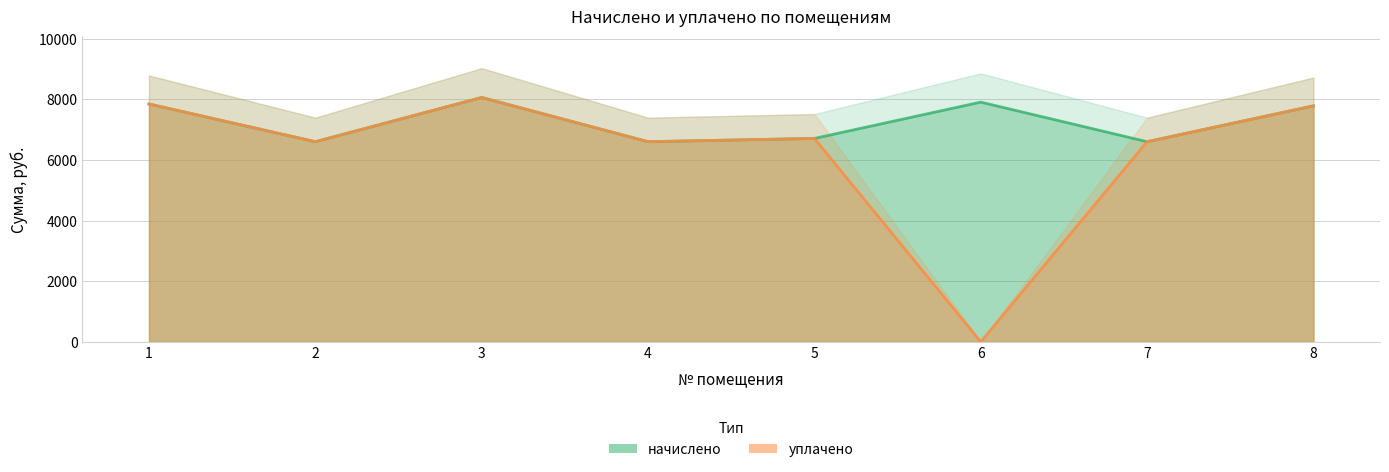

How many interior local peaks does the уплачено series have?

2